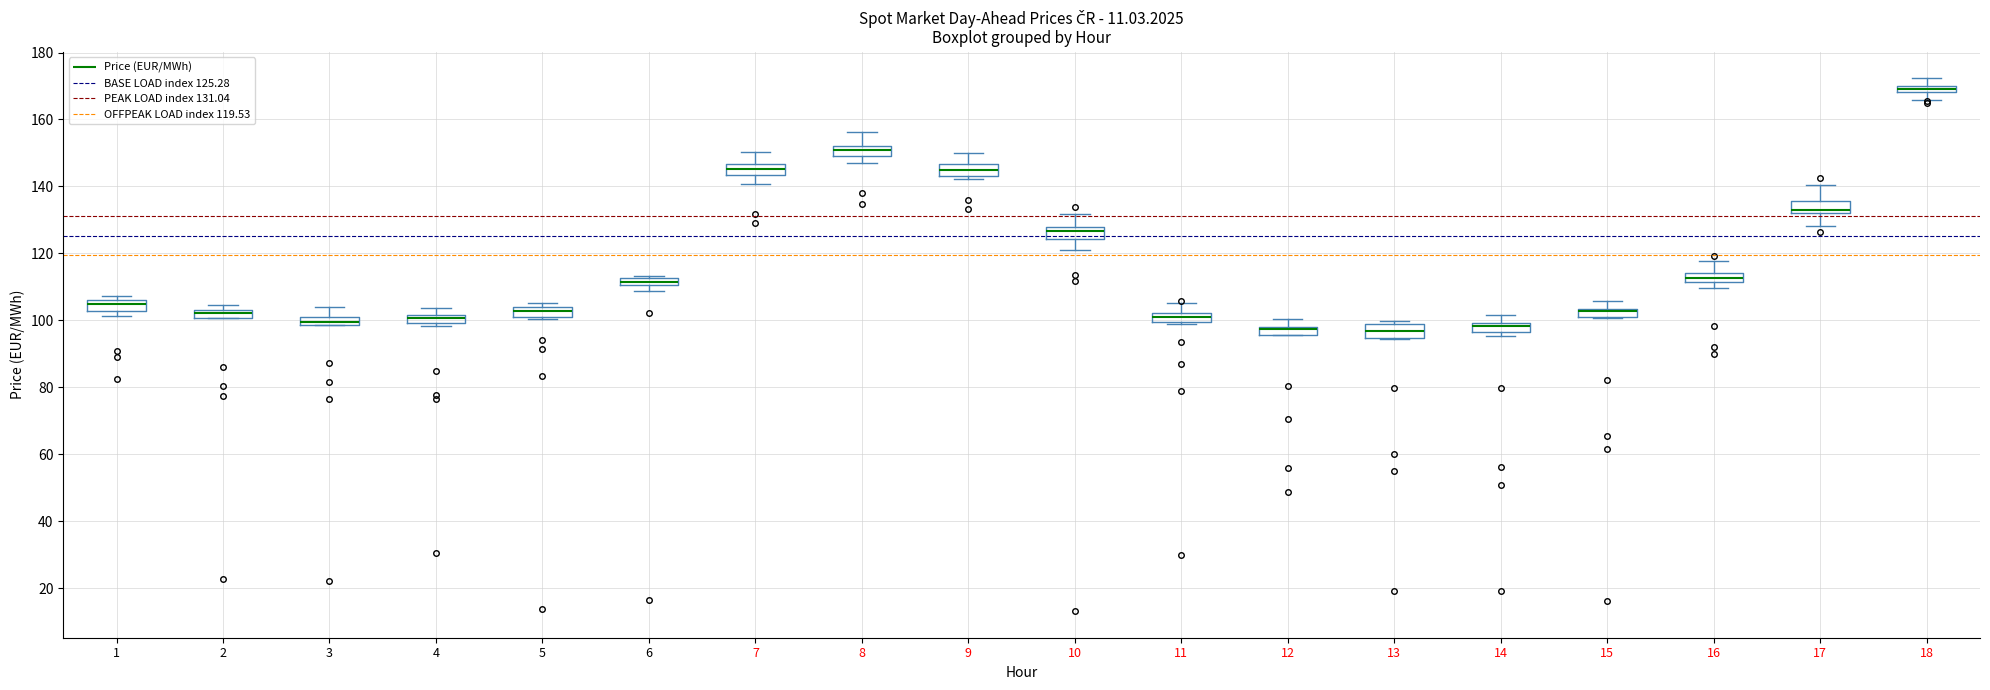

Where is the lower edge of the box at x = 18 on the y-axis? The values are not printed on the chart, so give them approximately, as read against the axis.

168